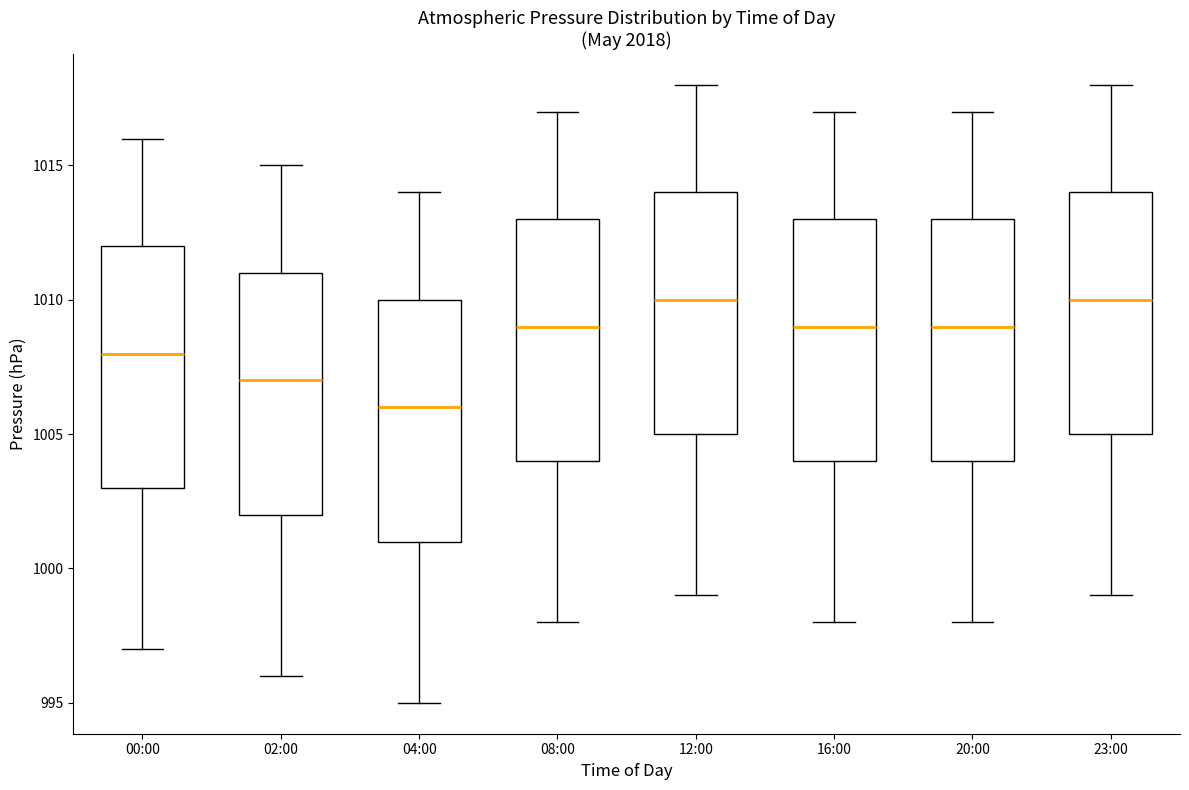

Reading left to right, read every box against the y-axis: the position of its median line, the range the box covers, and the ends of its whiskers. The values are not printed on the chart, so give them approximately, as read against the axis.

00:00: median 1008, box 1003 to 1012, whiskers 997 to 1016
02:00: median 1007, box 1002 to 1011, whiskers 996 to 1015
04:00: median 1006, box 1001 to 1010, whiskers 995 to 1014
08:00: median 1009, box 1004 to 1013, whiskers 998 to 1017
12:00: median 1010, box 1005 to 1014, whiskers 999 to 1018
16:00: median 1009, box 1004 to 1013, whiskers 998 to 1017
20:00: median 1009, box 1004 to 1013, whiskers 998 to 1017
23:00: median 1010, box 1005 to 1014, whiskers 999 to 1018